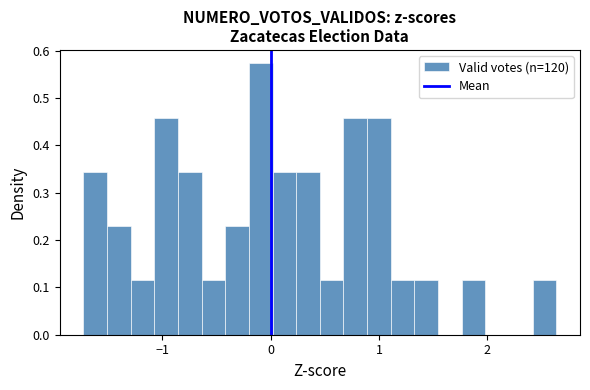

Read against the x-axis, roughly where is the centre of the tallest bar?

-0.1